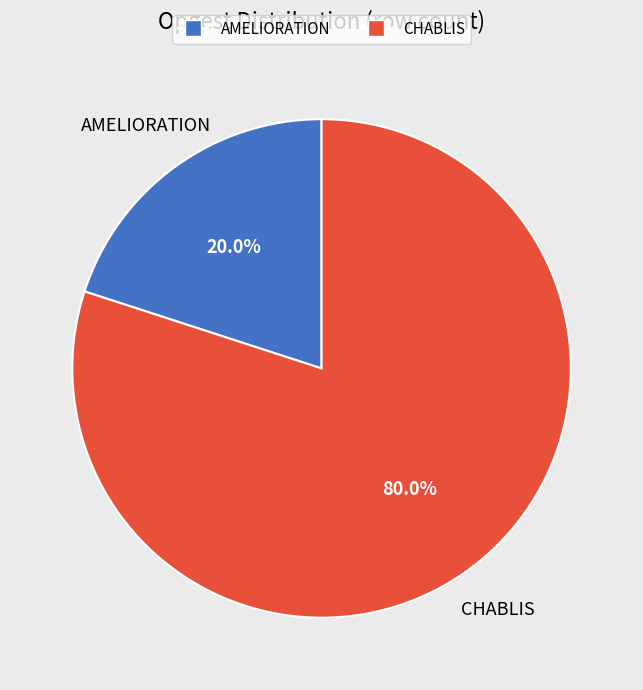

Which category has the biggest portion of the pie?

CHABLIS